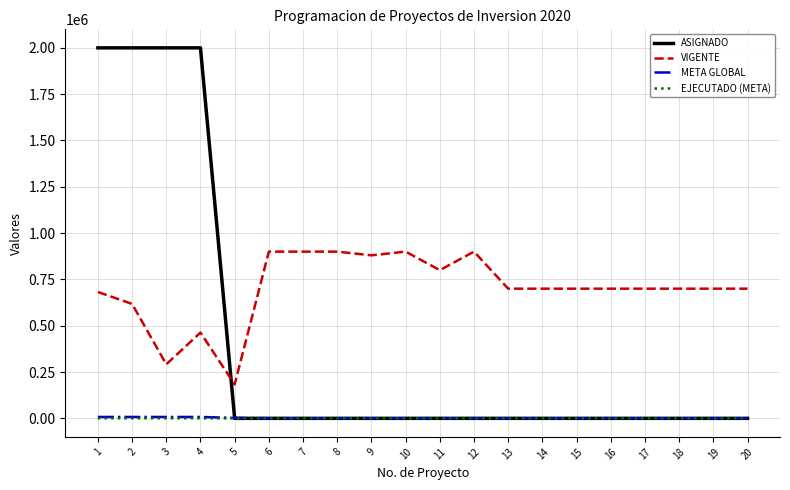

What is the difference between the maximum and minimum values in the VIGENTE series?

716882.0